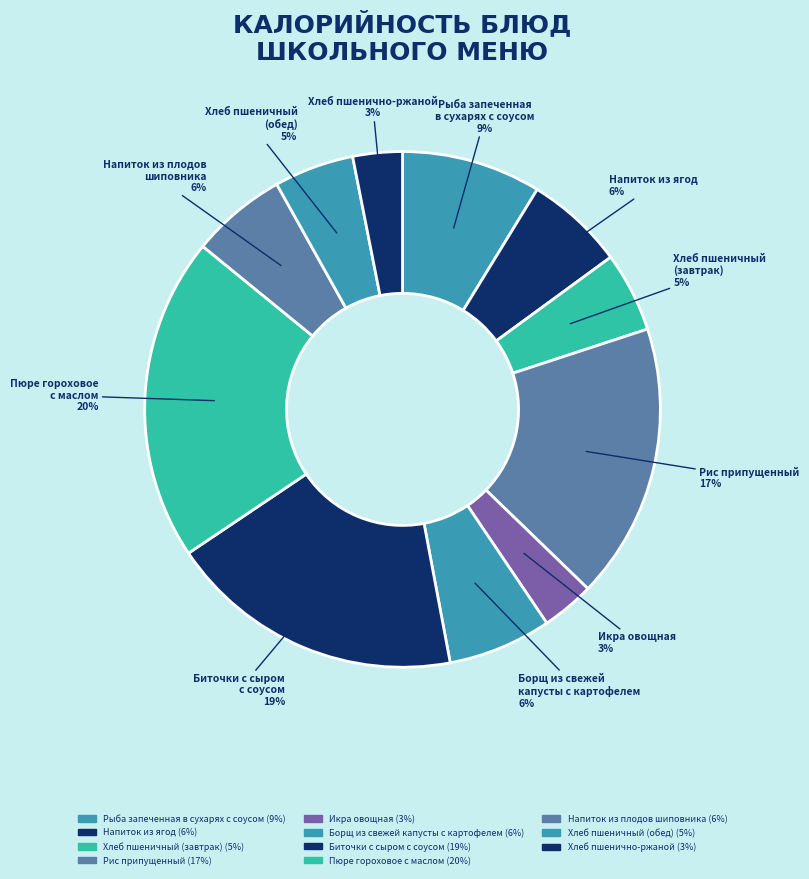

To the nearest percent, what is the difference between the largest and smallest slice percentages?

17%